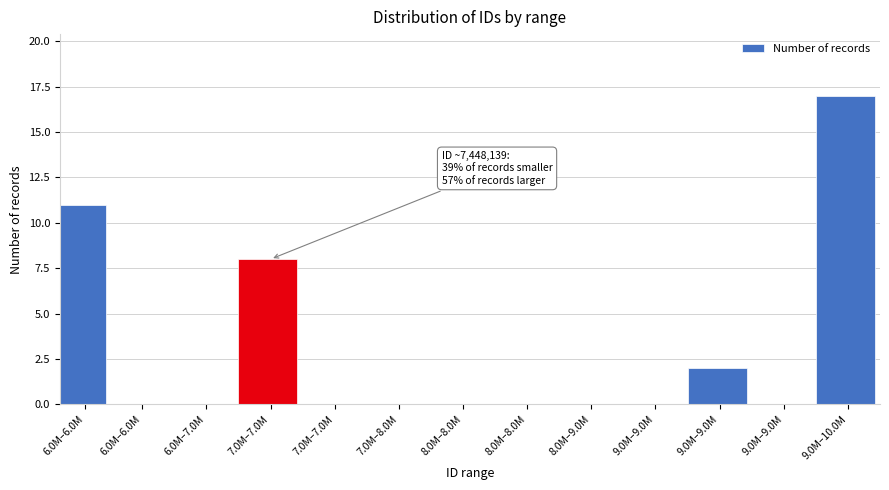

Are the bars horizontal?

No